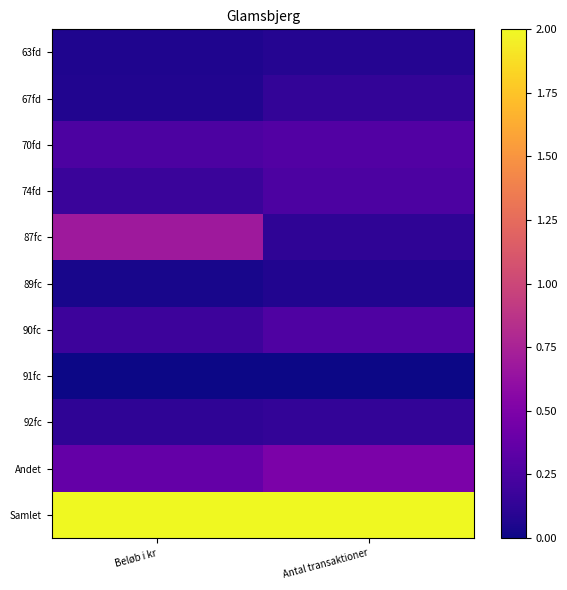

Which series has the widest spread of values?

87fc